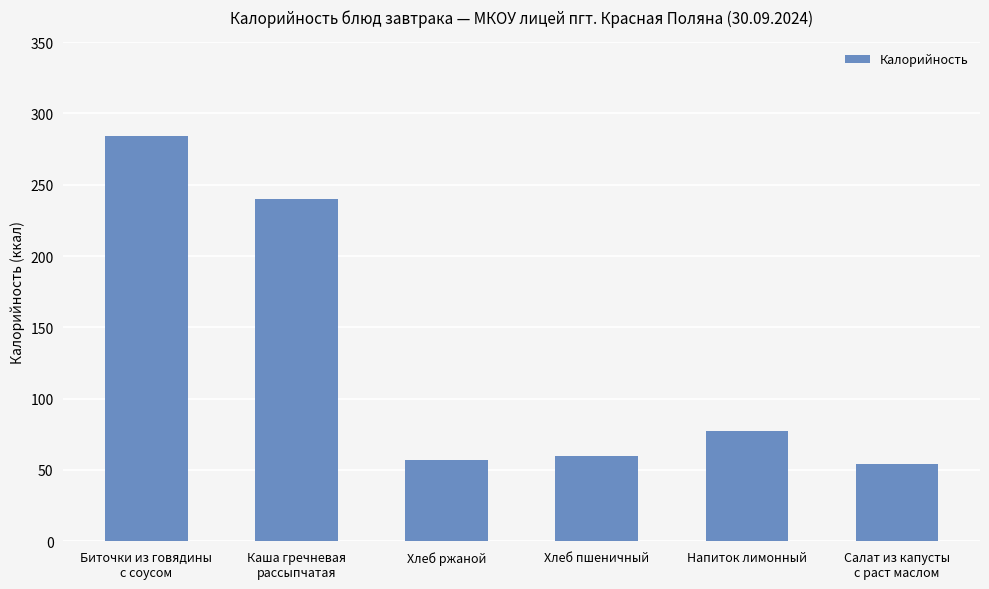

What is the label of the 4th bar from the right?

Хлеб ржаной